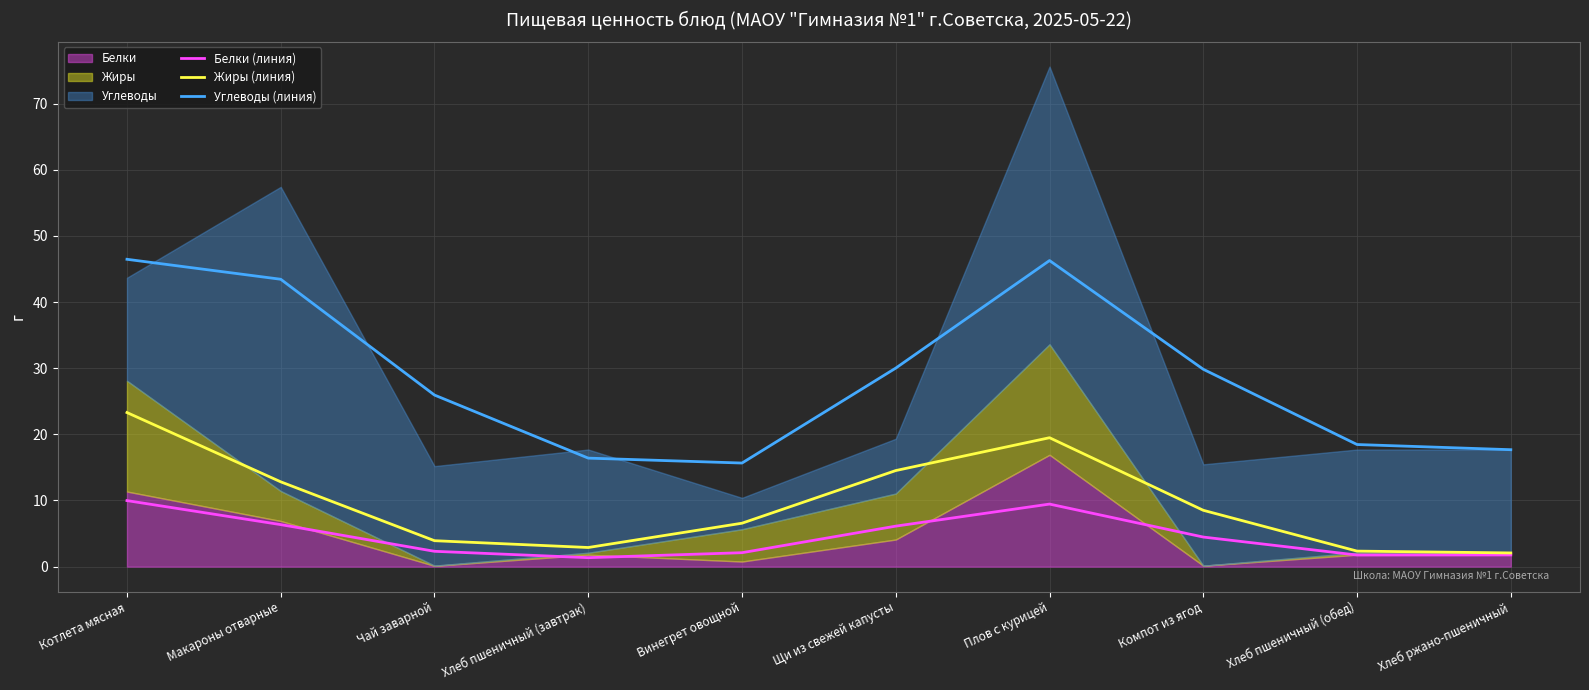

Where does the Жиры (линия) series first go above 8?

Котлета мясная